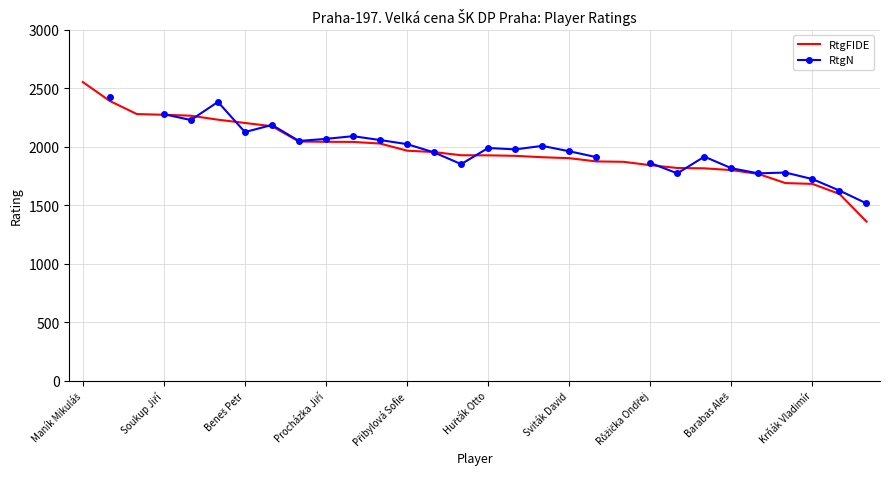

The RtgFIDE series shows 1903 at Sviták David. True or false?

True